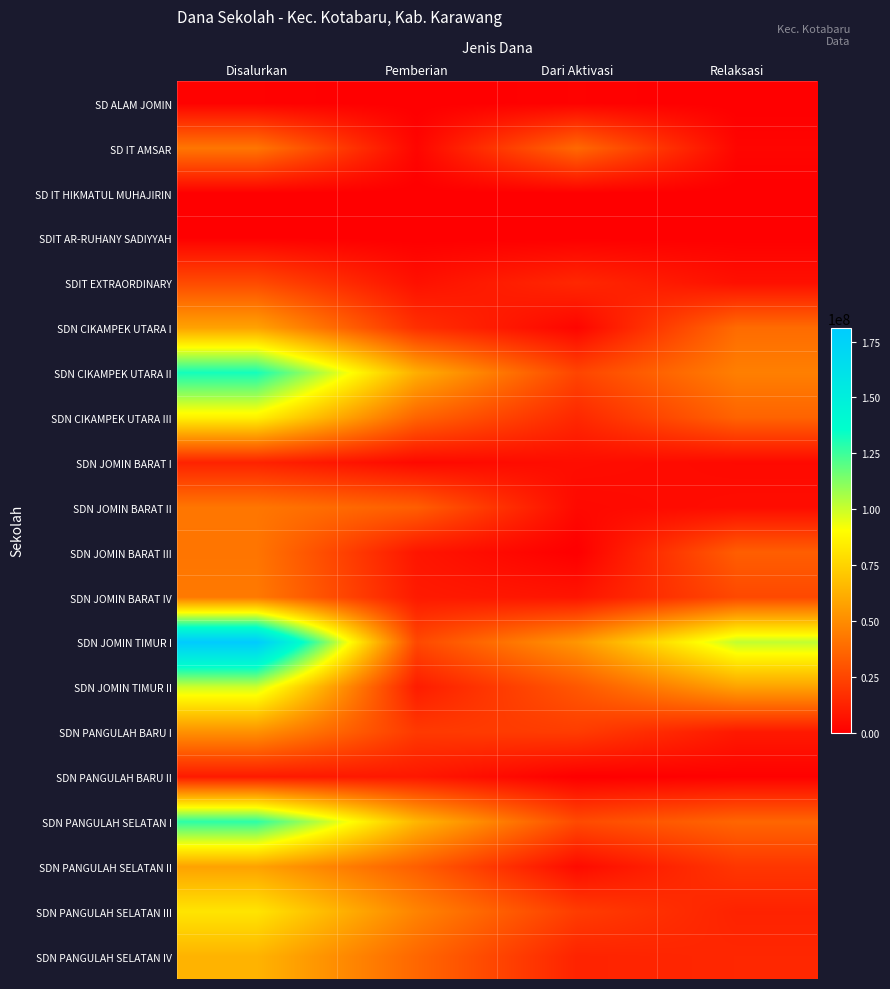

Reading left to right, transcribe all the data shown in this chart.

SD ALAM JOMIN: Disalurkan=1125000	Pemberian=0	Dari Aktivasi=1125000	Relaksasi=0
SD IT AMSAR: Disalurkan=42075000	Pemberian=2250000	Dari Aktivasi=37575000	Relaksasi=2250000
SD IT HIKMATUL MUHAJIRIN: Disalurkan=450000	Pemberian=0	Dari Aktivasi=450000	Relaksasi=0
SDIT AR-RUHANY SADIYYAH: Disalurkan=675000	Pemberian=0	Dari Aktivasi=225000	Relaksasi=450000
SDIT EXTRAORDINARY: Disalurkan=26775000	Pemberian=6300000	Dari Aktivasi=14400000	Relaksasi=6075000
SDN CIKAMPEK UTARA I: Disalurkan=57825000	Pemberian=17100000	Dari Aktivasi=2250000	Relaksasi=38475000
SDN CIKAMPEK UTARA II: Disalurkan=132300000	Pemberian=62100000	Dari Aktivasi=24750000	Relaksasi=45450000
SDN CIKAMPEK UTARA III: Disalurkan=85725000	Pemberian=35775000	Dari Aktivasi=14400000	Relaksasi=35550000
SDN JOMIN BARAT I: Disalurkan=12600000	Pemberian=3600000	Dari Aktivasi=5175000	Relaksasi=3825000
SDN JOMIN BARAT II: Disalurkan=42300000	Pemberian=33750000	Dari Aktivasi=3600000	Relaksasi=4950000
SDN JOMIN BARAT III: Disalurkan=41850000	Pemberian=8100000	Dari Aktivasi=0	Relaksasi=33750000
SDN JOMIN BARAT IV: Disalurkan=43425000	Pemberian=9675000	Dari Aktivasi=7650000	Relaksasi=26100000
SDN JOMIN TIMUR I: Disalurkan=181125000	Pemberian=25875000	Dari Aktivasi=53550000	Relaksasi=101700000
SDN JOMIN TIMUR II: Disalurkan=99450000	Pemberian=10350000	Dari Aktivasi=31275000	Relaksasi=57825000
SDN PANGULAH BARU I: Disalurkan=51750000	Pemberian=20700000	Dari Aktivasi=21825000	Relaksasi=9225000
SDN PANGULAH BARU II: Disalurkan=9675000	Pemberian=8775000	Dari Aktivasi=0	Relaksasi=900000
SDN PANGULAH SELATAN I: Disalurkan=127800000	Pemberian=64800000	Dari Aktivasi=26550000	Relaksasi=36450000
SDN PANGULAH SELATAN II: Disalurkan=57825000	Pemberian=33975000	Dari Aktivasi=4275000	Relaksasi=19575000
SDN PANGULAH SELATAN III: Disalurkan=81450000	Pemberian=47025000	Dari Aktivasi=21825000	Relaksasi=12600000
SDN PANGULAH SELATAN IV: Disalurkan=63900000	Pemberian=36900000	Dari Aktivasi=12825000	Relaksasi=14175000